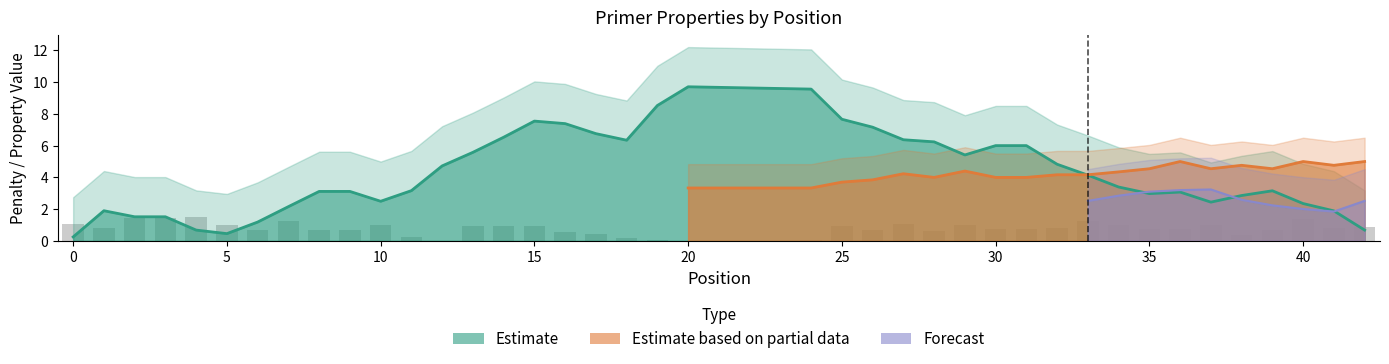

What is the greatest value displayed?

9.7